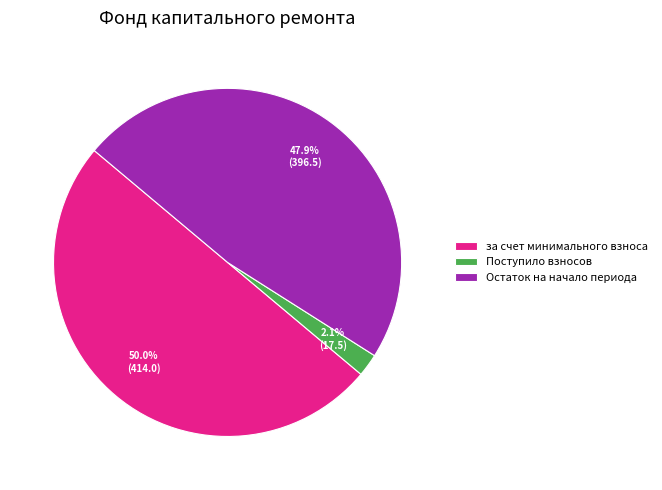

What portion of the pie excludes Остаток на начало периода?

52.1%